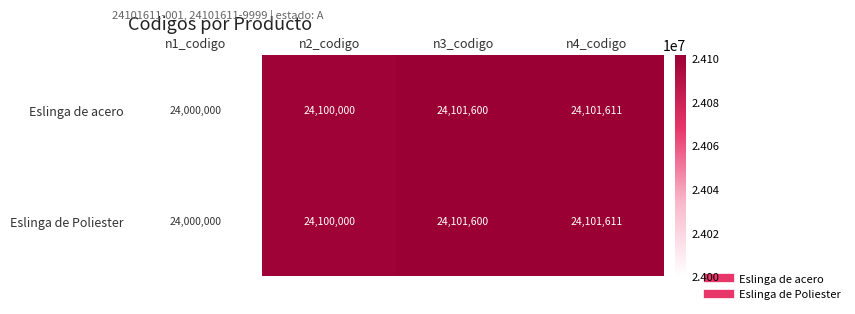

What is the difference between the second highest and second lowest values in the Eslinga de Poliester series?

1600